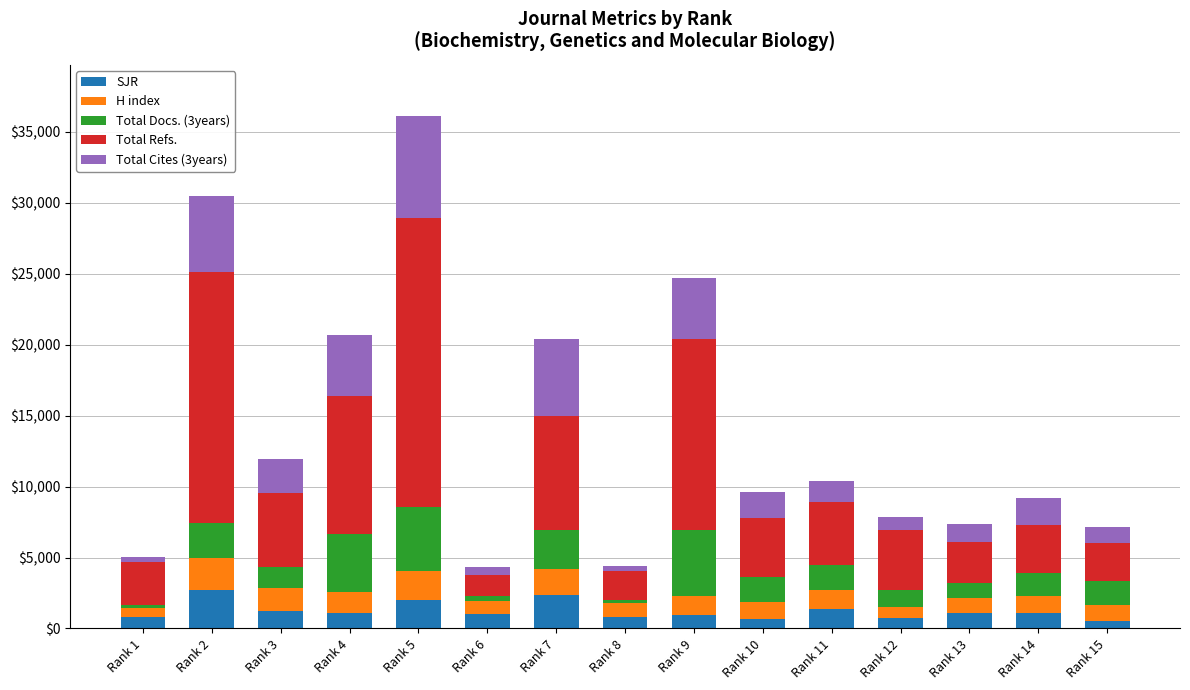

At which category is the sum across all series the highest?

Rank 5